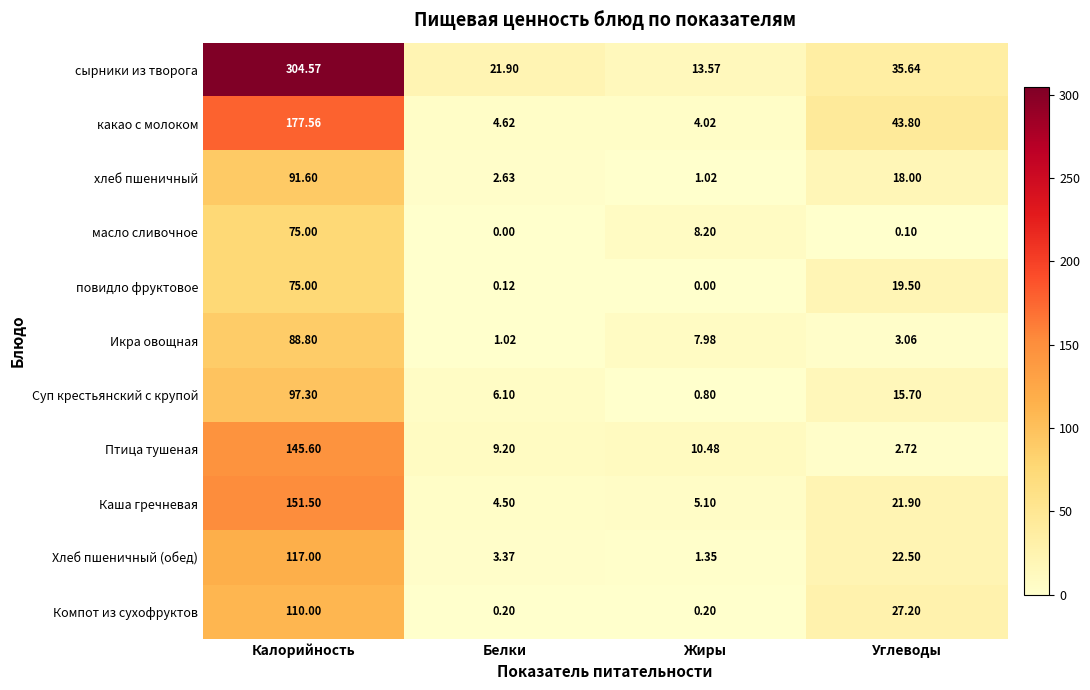

Which category has the highest value in the Каша гречневая series?

Калорийность